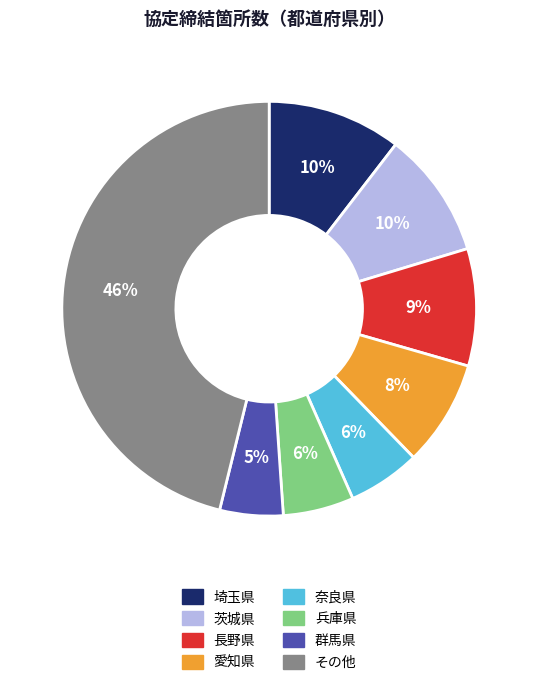

To the nearest percent, what is the difference between the largest and smallest slice percentages?

41%